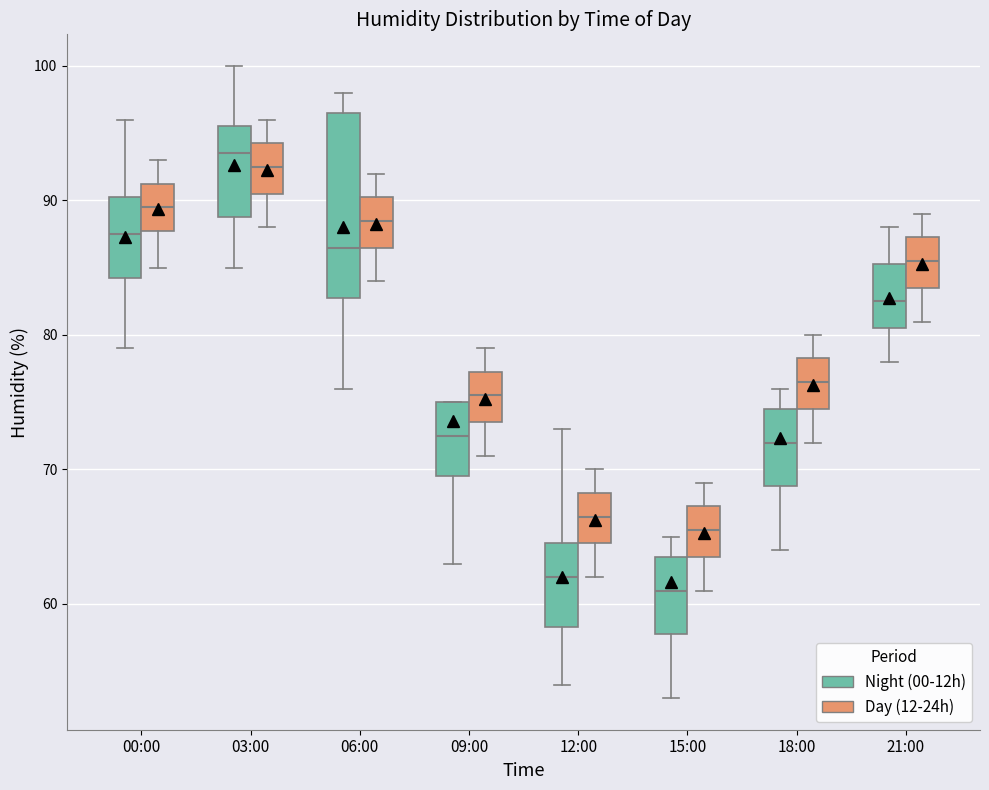

Reading left to right, transcribe this box plot: for each box, give where its median line is, the range the box spans, and where its two whiskers end, as read against the y-axis. The values are not printed on the chart, so give them approximately, as read against the axis.

00:00 (Night (00-12h)): median 88, box 84 to 90, whiskers 79 to 96
00:00 (Day (12-24h)): median 90, box 88 to 91, whiskers 85 to 93
03:00 (Night (00-12h)): median 94, box 89 to 96, whiskers 85 to 100
03:00 (Day (12-24h)): median 93, box 91 to 94, whiskers 88 to 96
06:00 (Night (00-12h)): median 87, box 83 to 97, whiskers 76 to 98
06:00 (Day (12-24h)): median 89, box 87 to 90, whiskers 84 to 92
09:00 (Night (00-12h)): median 73, box 70 to 75, whiskers 63 to 75
09:00 (Day (12-24h)): median 76, box 74 to 77, whiskers 71 to 79
12:00 (Night (00-12h)): median 62, box 58 to 65, whiskers 54 to 73
12:00 (Day (12-24h)): median 67, box 65 to 68, whiskers 62 to 70
15:00 (Night (00-12h)): median 61, box 58 to 64, whiskers 53 to 65
15:00 (Day (12-24h)): median 66, box 64 to 67, whiskers 61 to 69
18:00 (Night (00-12h)): median 72, box 69 to 75, whiskers 64 to 76
18:00 (Day (12-24h)): median 77, box 75 to 78, whiskers 72 to 80
21:00 (Night (00-12h)): median 83, box 81 to 85, whiskers 78 to 88
21:00 (Day (12-24h)): median 86, box 84 to 87, whiskers 81 to 89